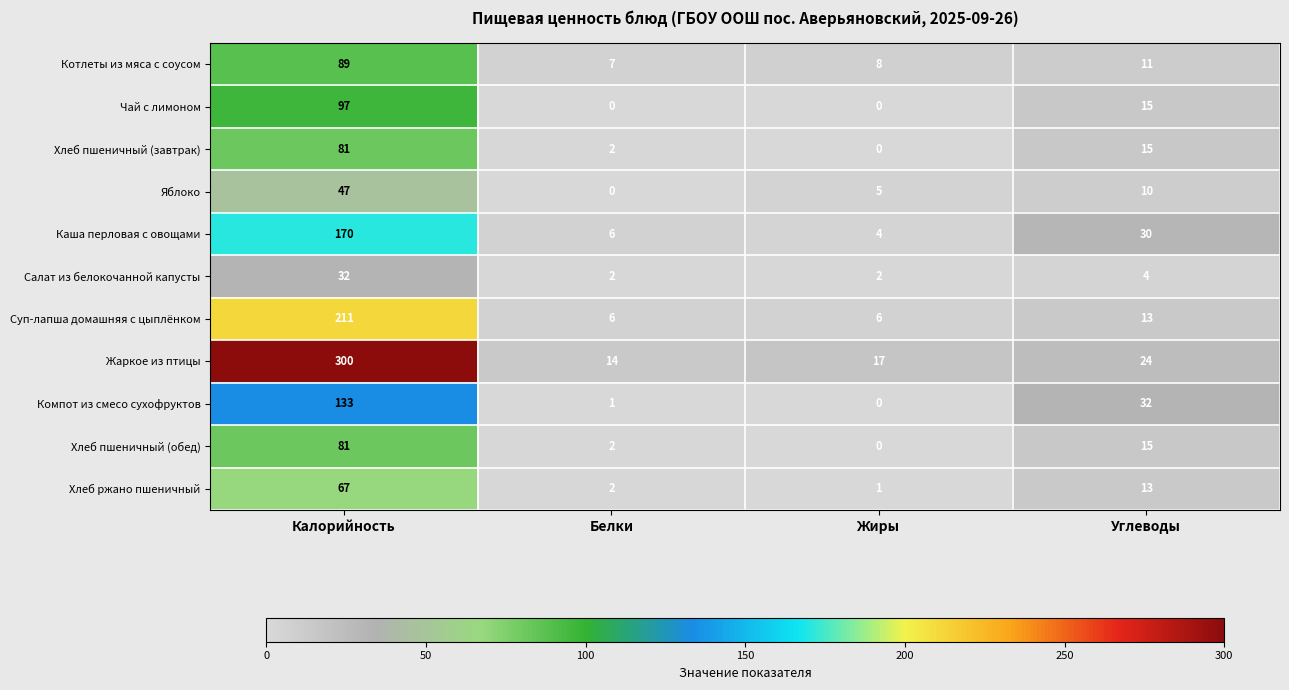

At which category is the sum across all series the highest?

Калорийность